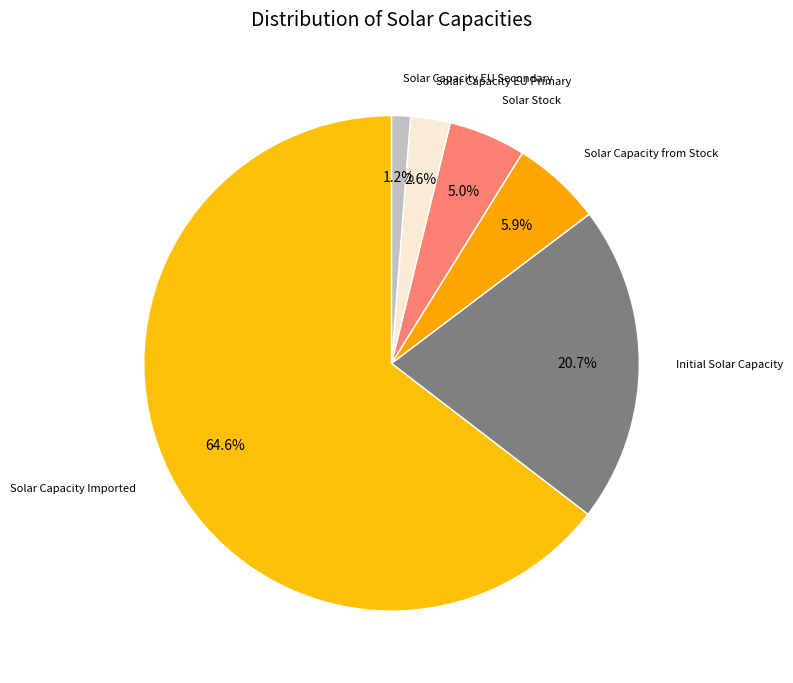

How many segments does this pie chart have?

6